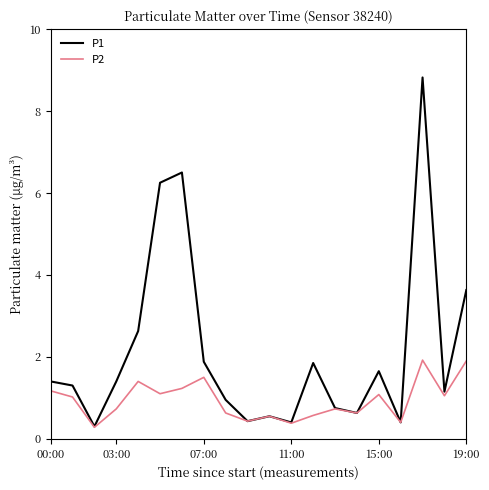

Which series has the largest total across all categories?

P1